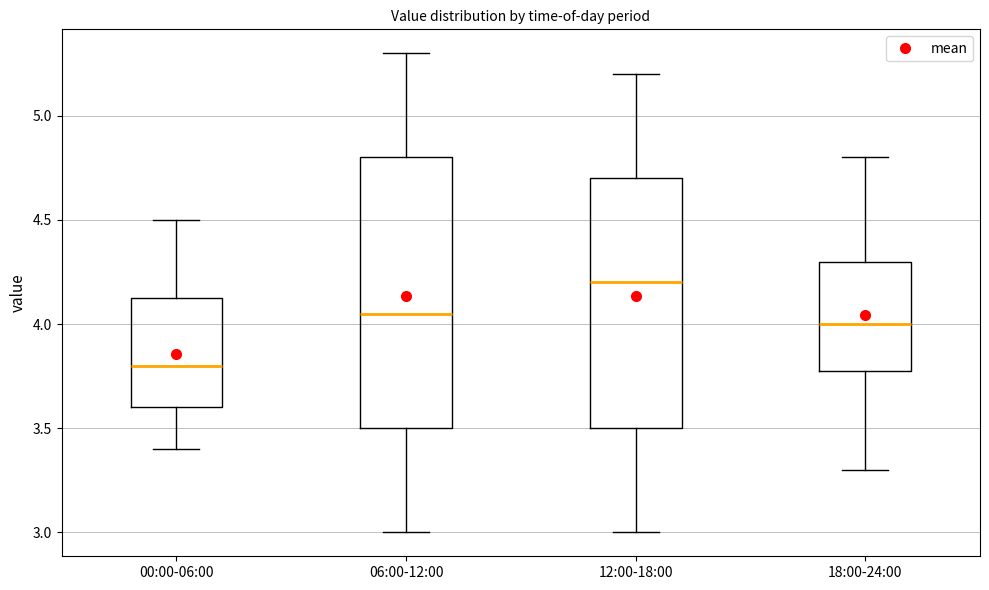

Where does the median line of the box for 06:00-12:00 sit on the y-axis? The values are not printed on the chart, so give them approximately, as read against the axis.

4.05